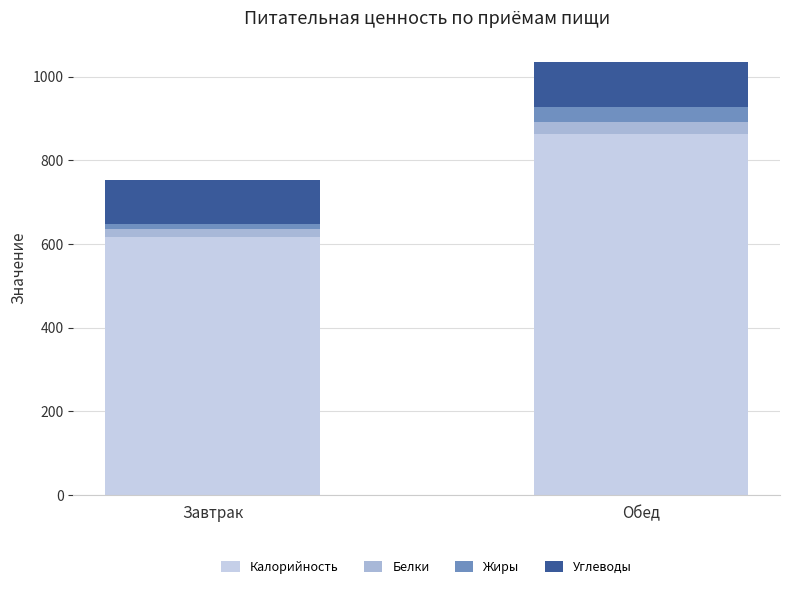

What is the sum of all Калорийность values?

1479.7